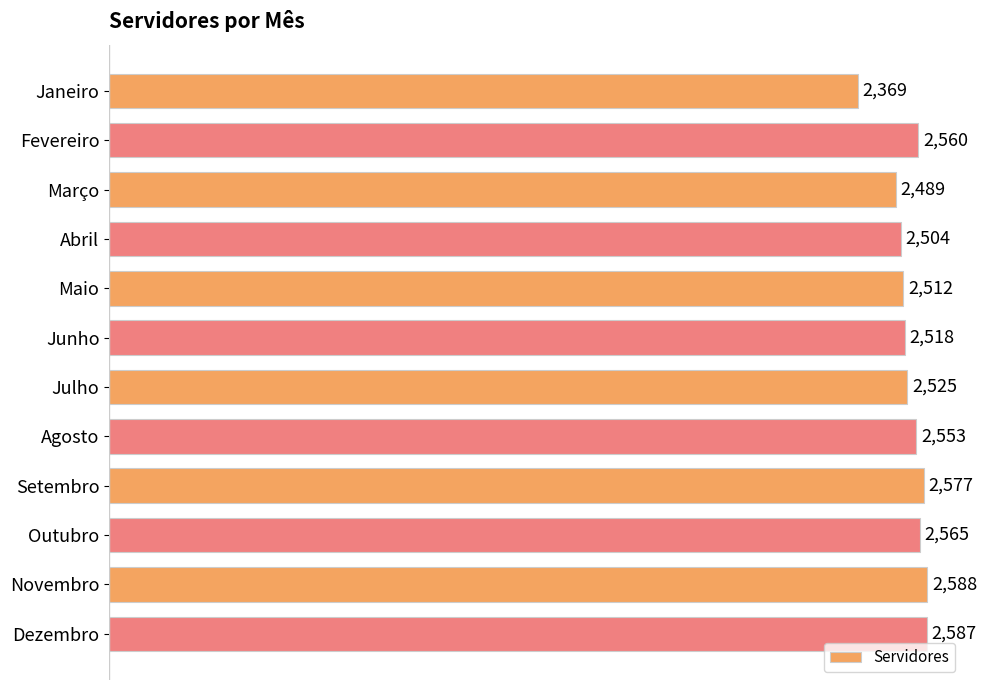

Where is the data nearest to the value 2478?

Março